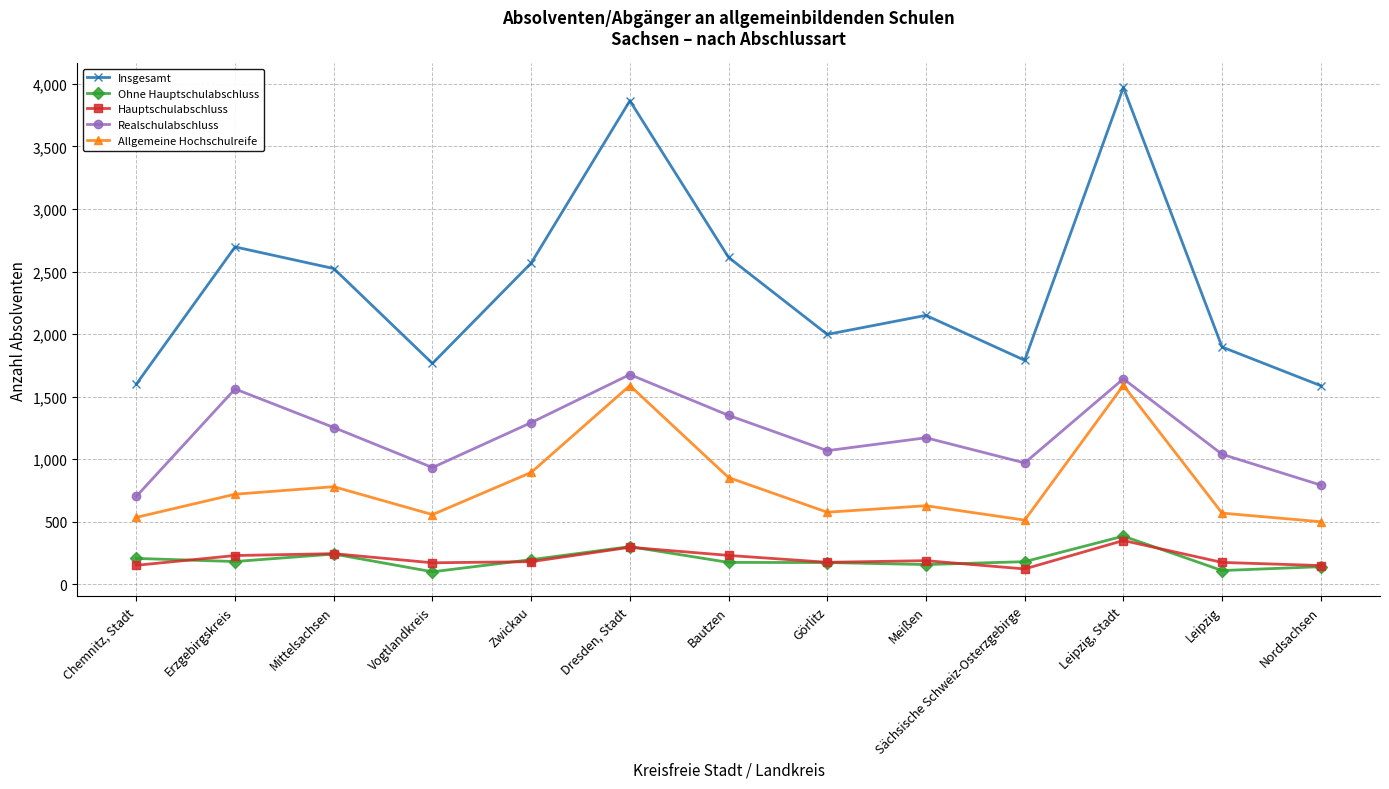

List the labels in order of Allgemeine Hochschulreife value, largest first.

Leipzig, Stadt, Dresden, Stadt, Zwickau, Bautzen, Mittelsachsen, Erzgebirgskreis, Meißen, Görlitz, Leipzig, Vogtlandkreis, Chemnitz, Stadt, Sächsische Schweiz-Osterzgebirge, Nordsachsen